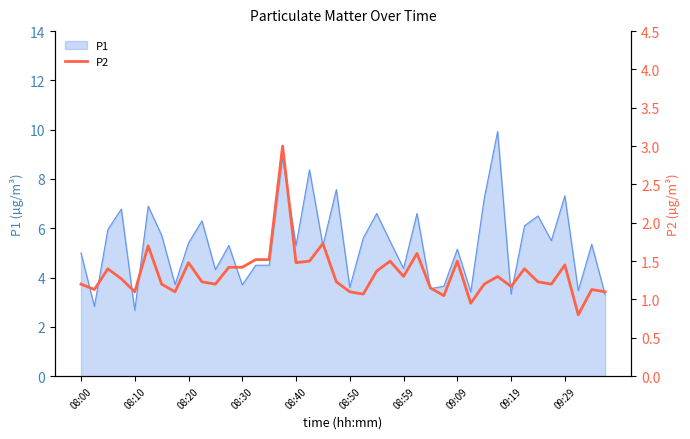

What is the smallest value displayed?

0.8